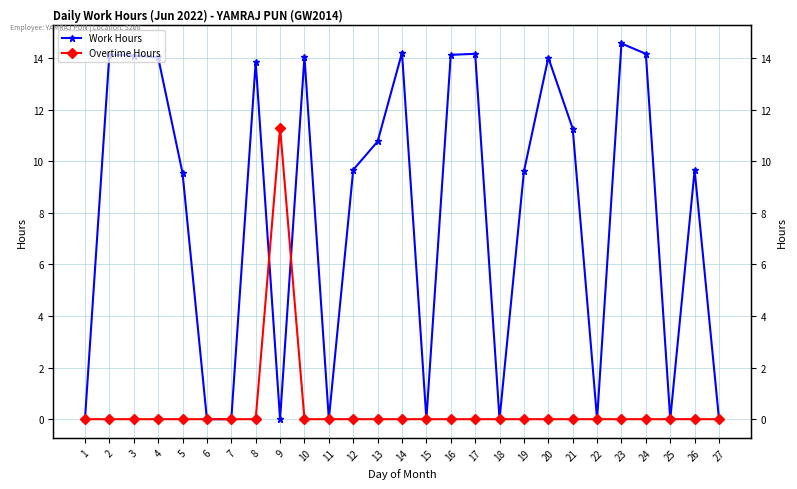

List the labels in order of Overtime Hours value, smallest first.

1, 2, 3, 4, 5, 6, 7, 8, 10, 11, 12, 13, 14, 15, 16, 17, 18, 19, 20, 21, 22, 23, 24, 25, 26, 27, 9